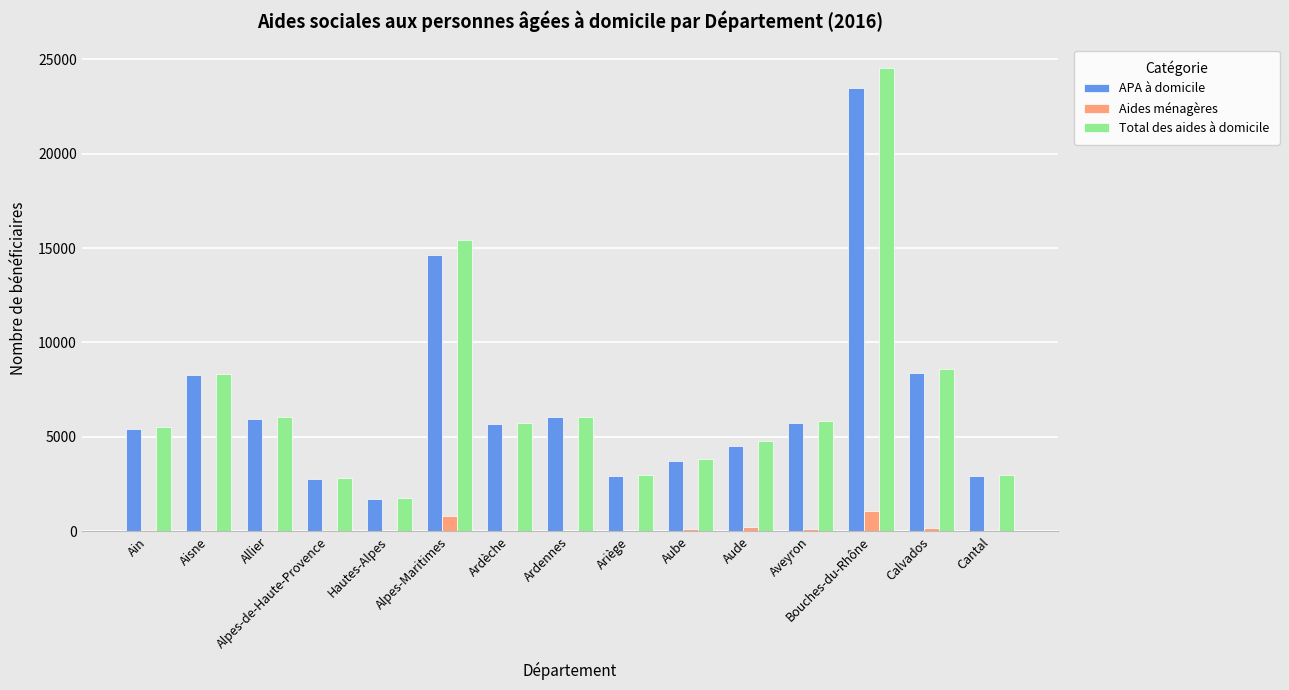

At which category is the sum across all series the highest?

Bouches-du-Rhône